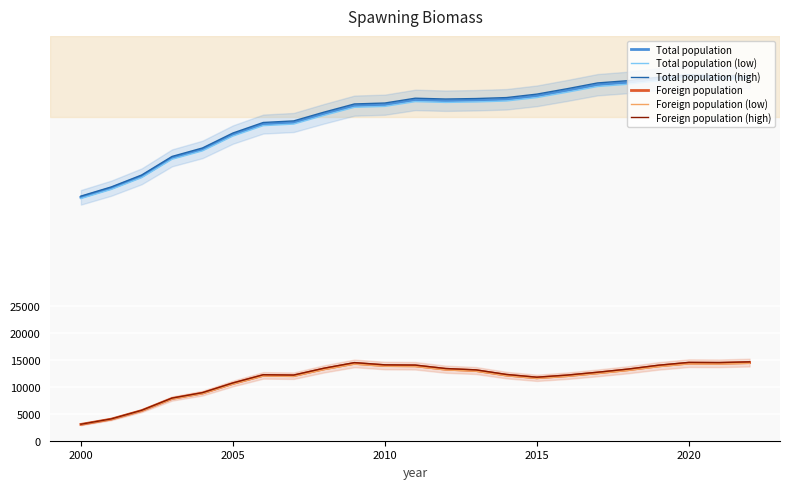

How many interior local peaks does the Total population (high) series have?

2